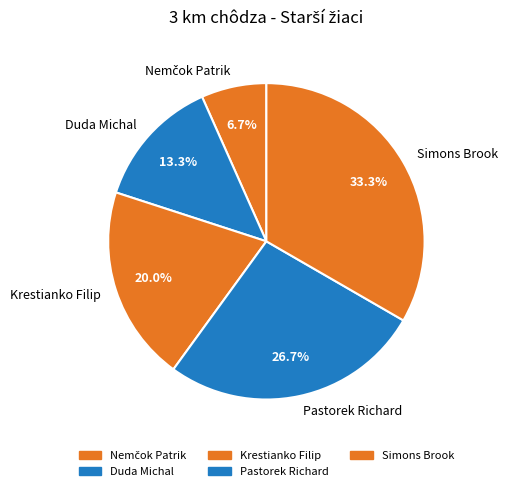

Which category has the biggest portion of the pie?

Simons Brook